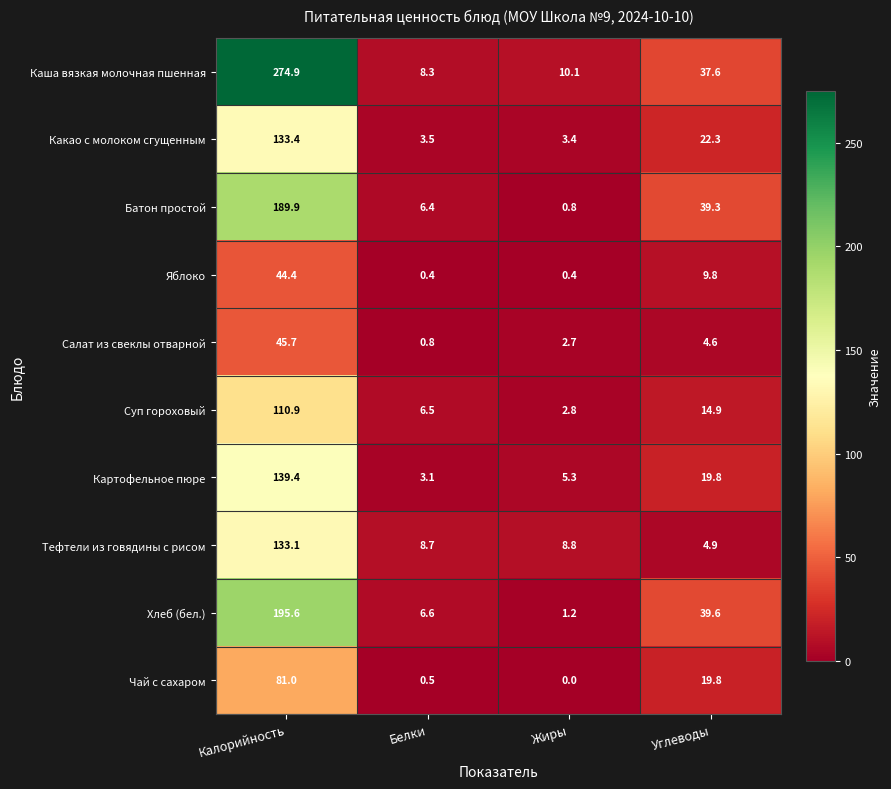

What is the difference between the maximum and minimum values in the Салат из свеклы отварной series?

44.9